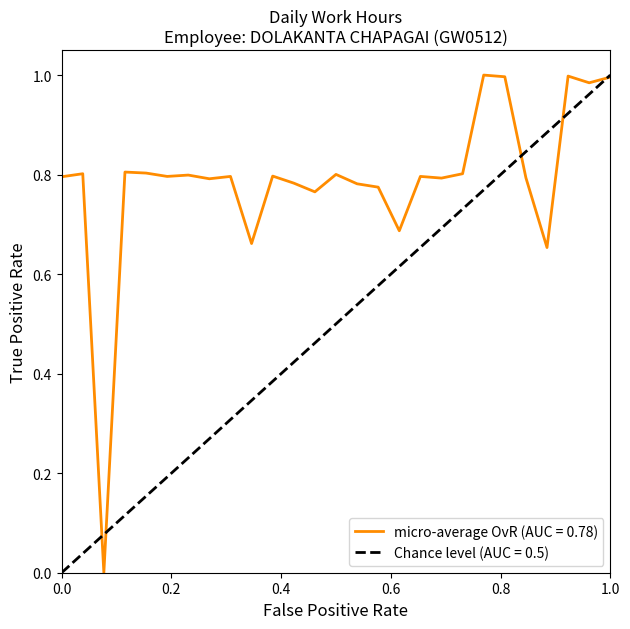

Where is the data nearest to the value 0?

3